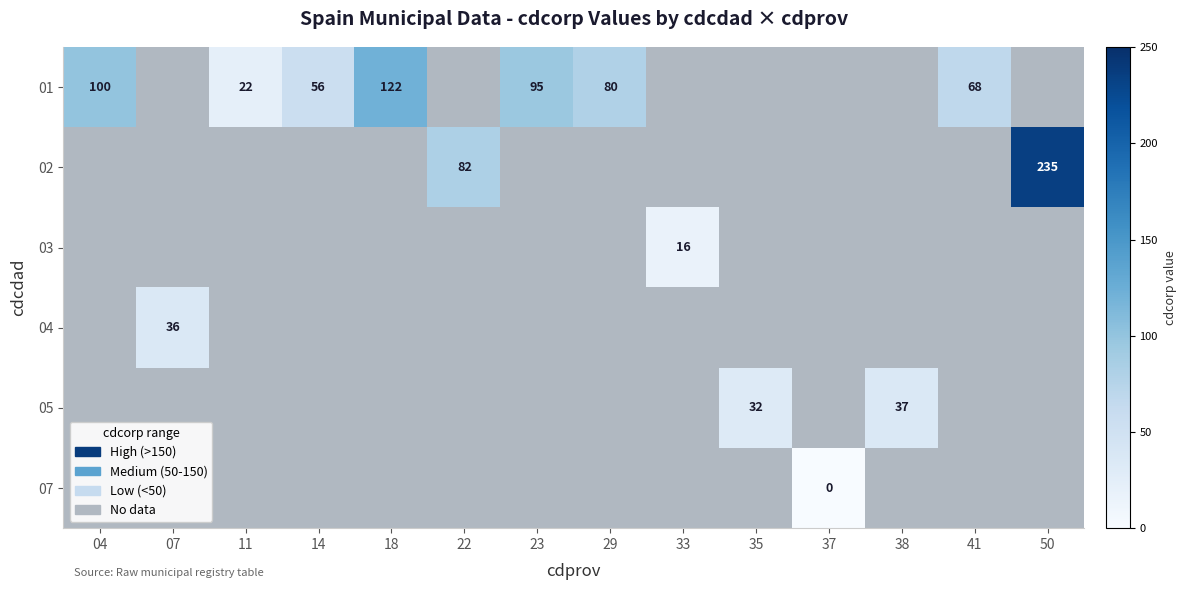

The 02 series shows 111 at 22. True or false?

False